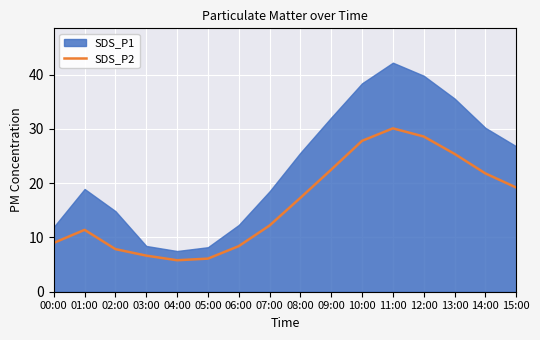

True or false: the data shows 12.2 at 07:00.

True